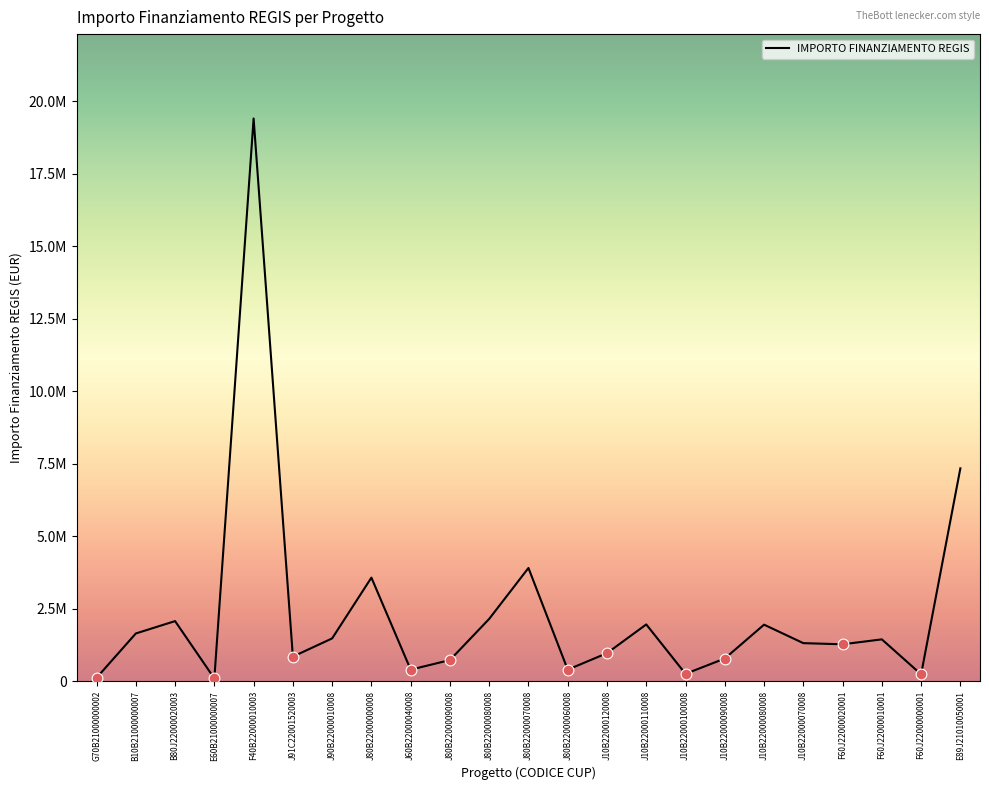

Which has a higher value, J60B22000040008 or F60J22000010001?

F60J22000010001